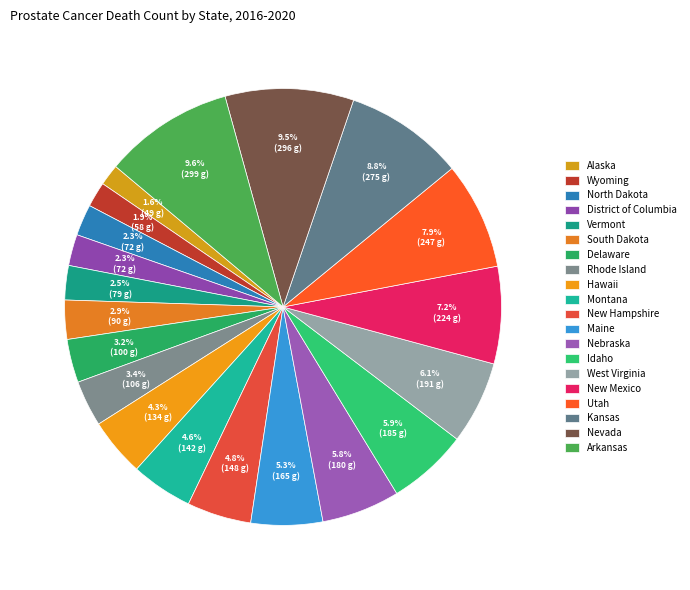

To the nearest percent, what is the difference between the largest and smallest slice percentages?

8%